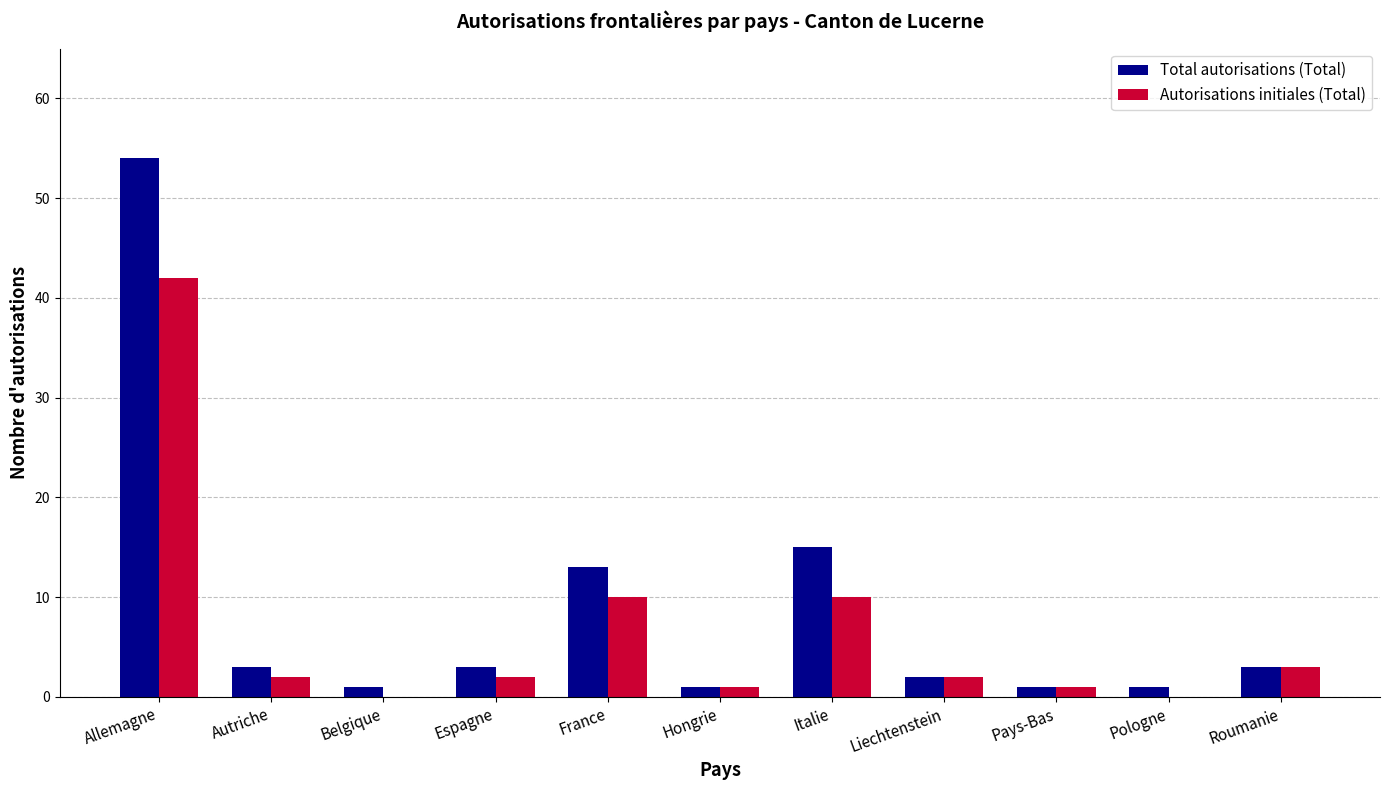

Reading right to left, extract all data points from this chart.

Total autorisations (Total): 3	1	1	2	15	1	13	3	1	3	54
Autorisations initiales (Total): 3	0	1	2	10	1	10	2	0	2	42